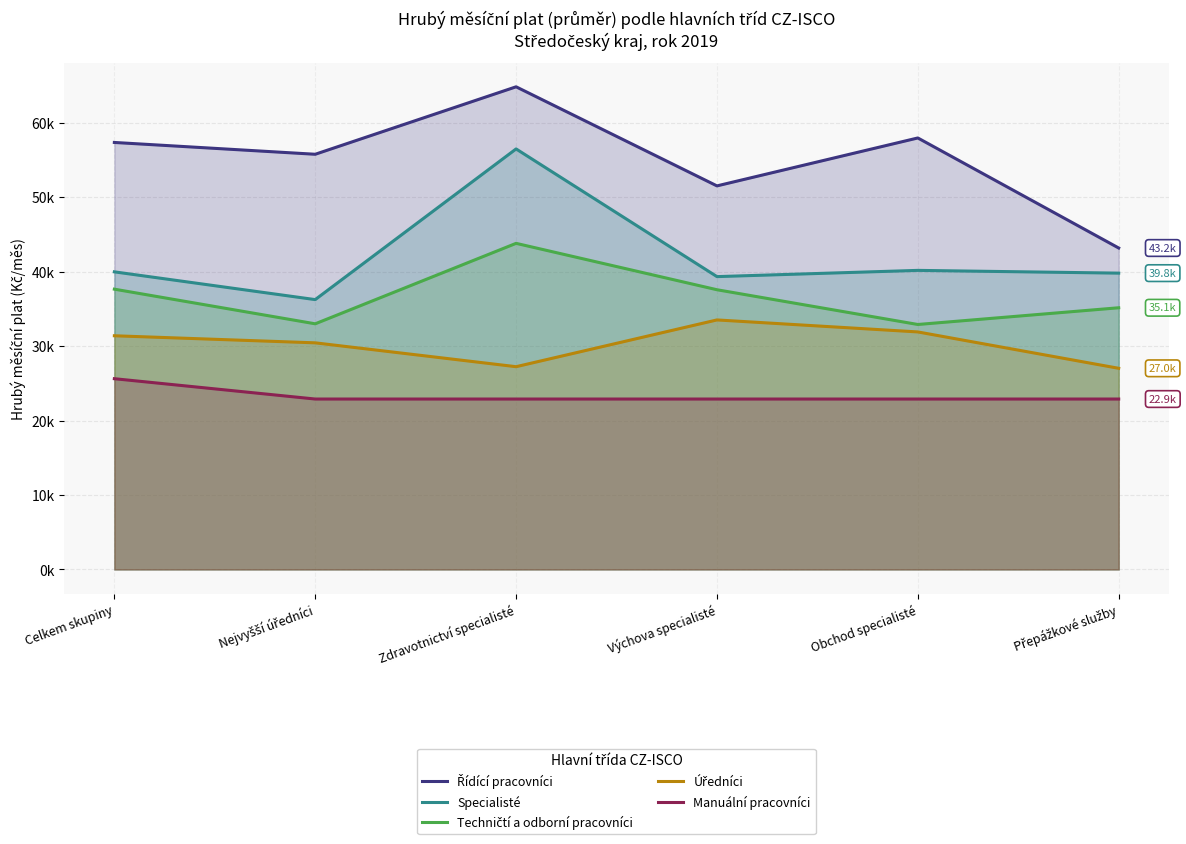

Does the chart display data point markers on the line(s)?

No